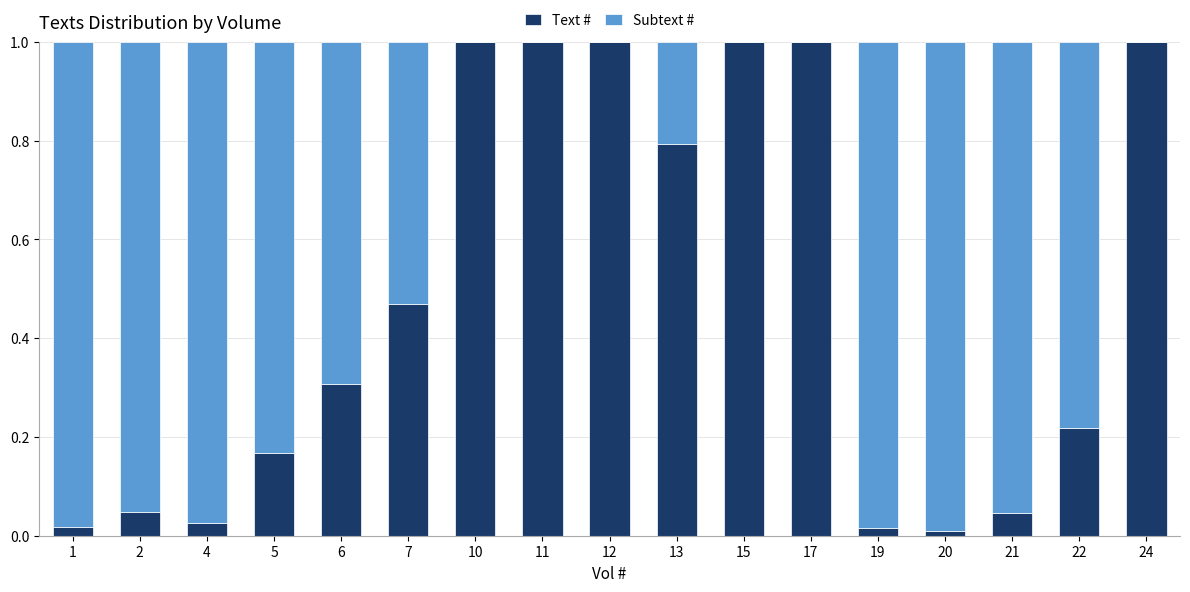

The Text # series shows 0.8 at 13. True or false?

True